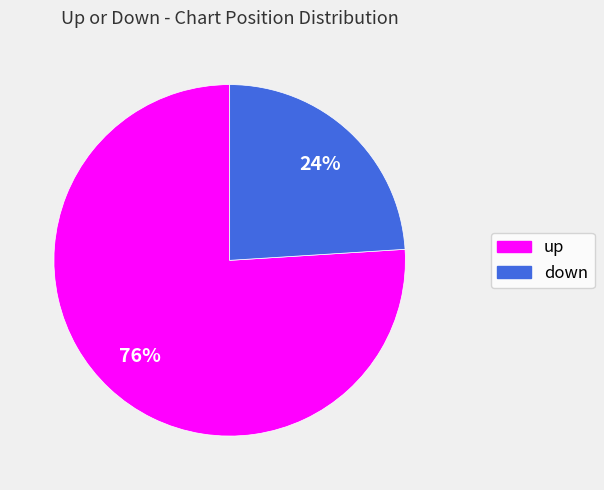

To the nearest percent, what portion does up represent?

76%